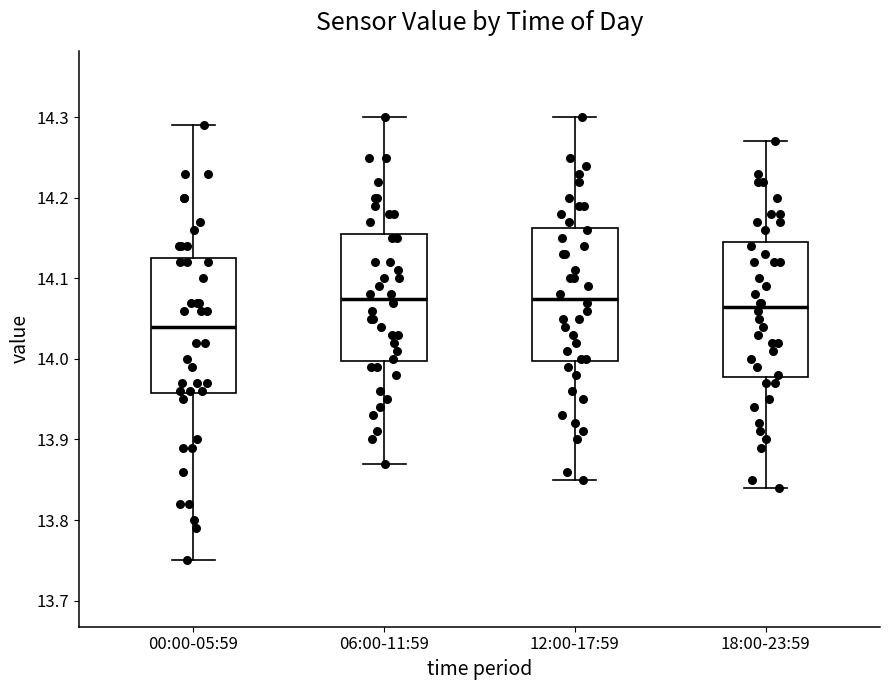

Reading left to right, transcribe this box plot: for each box, give where its median line is, the range the box spans, and where its two whiskers end, as read against the y-axis. The values are not printed on the chart, so give them approximately, as read against the axis.

00:00-05:59: median 14.04, box 13.96 to 14.13, whiskers 13.75 to 14.29
06:00-11:59: median 14.08, box 14.00 to 14.16, whiskers 13.87 to 14.30
12:00-17:59: median 14.08, box 14.00 to 14.16, whiskers 13.85 to 14.30
18:00-23:59: median 14.07, box 13.98 to 14.15, whiskers 13.84 to 14.27